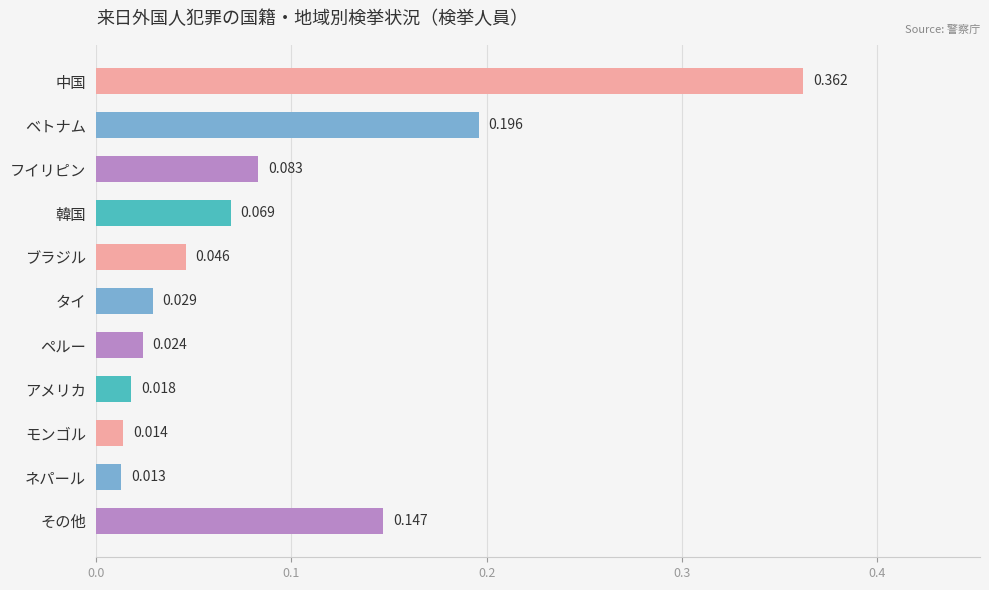

What is the label of the 10th bar from the top?

ネパール